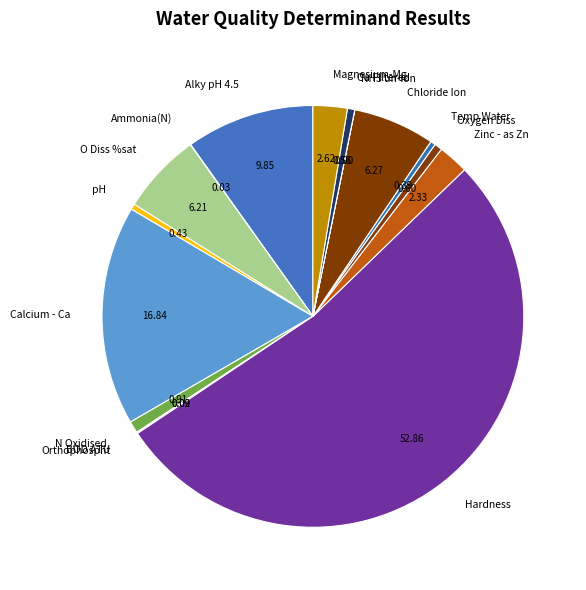

True or false: Cu Filtered accounts for 1% of the total.

True